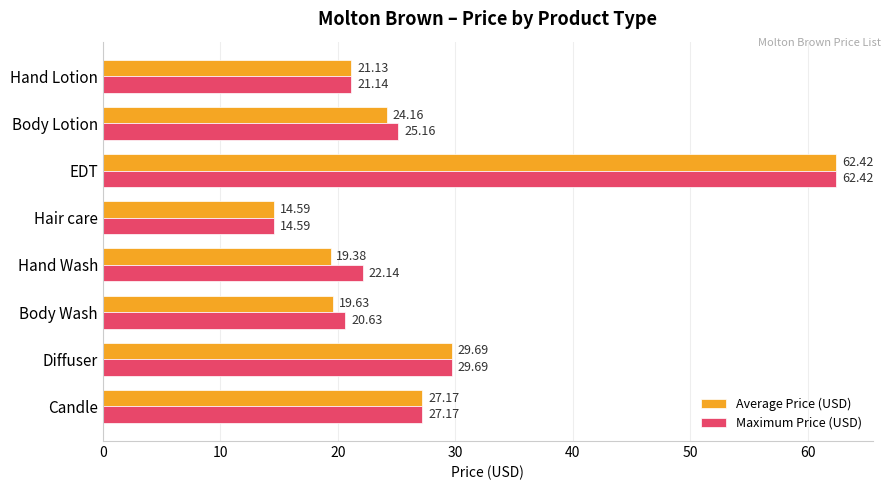

Which series has the largest total across all categories?

Maximum Price (USD)